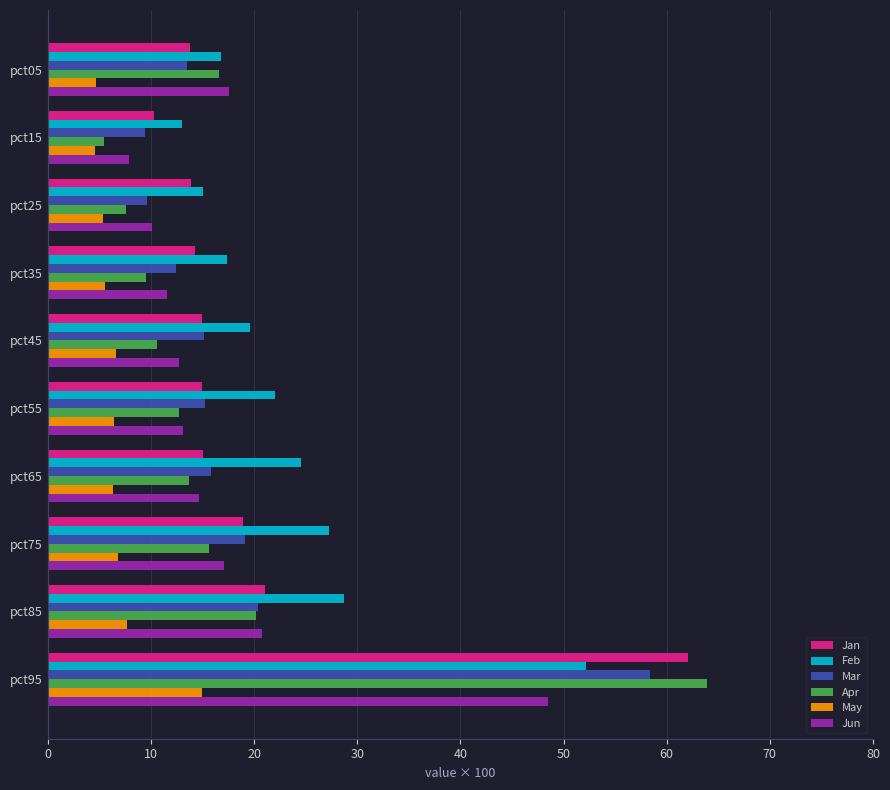

What is the sum of all Apr values?

175.9